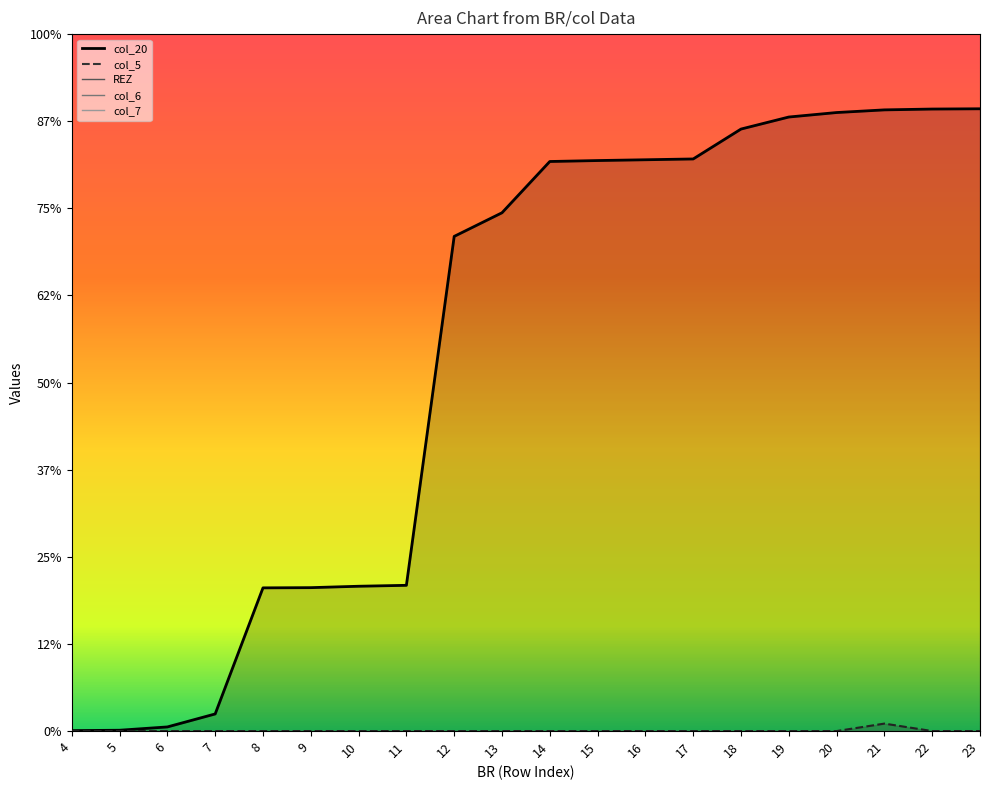

Which series has the largest total across all categories?

col_20